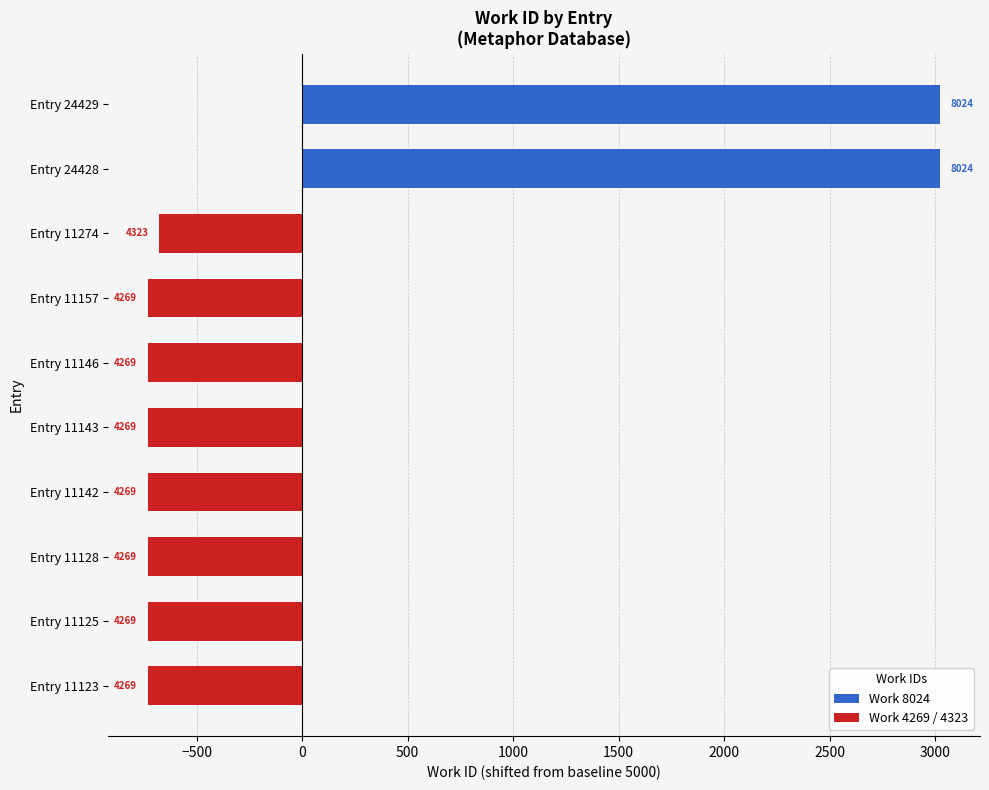

True or false: the data shows -385 at Entry 11123.

False